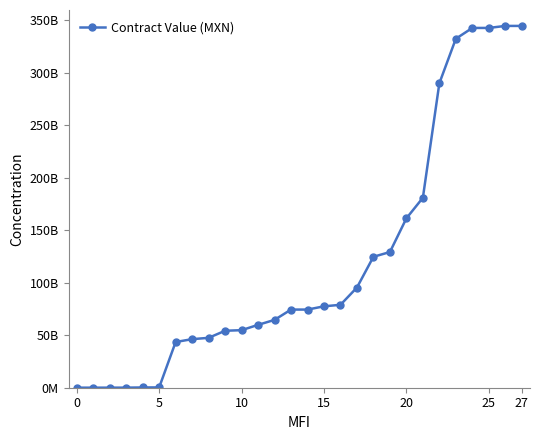

Does the chart have visible grid lines?

No